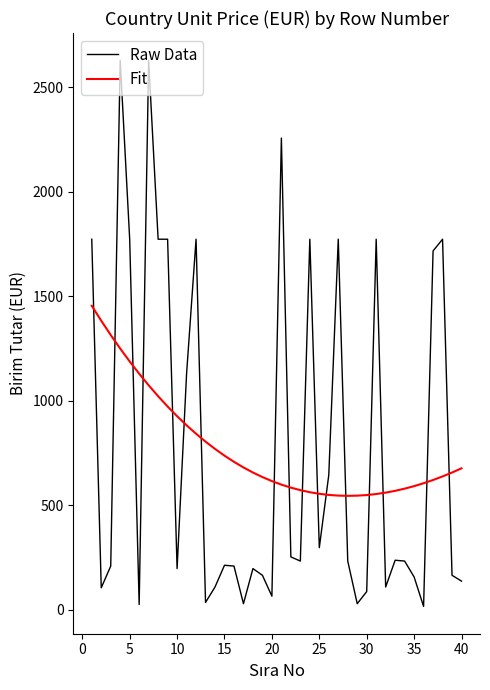

What is the maximum value for Fit?

1453.4